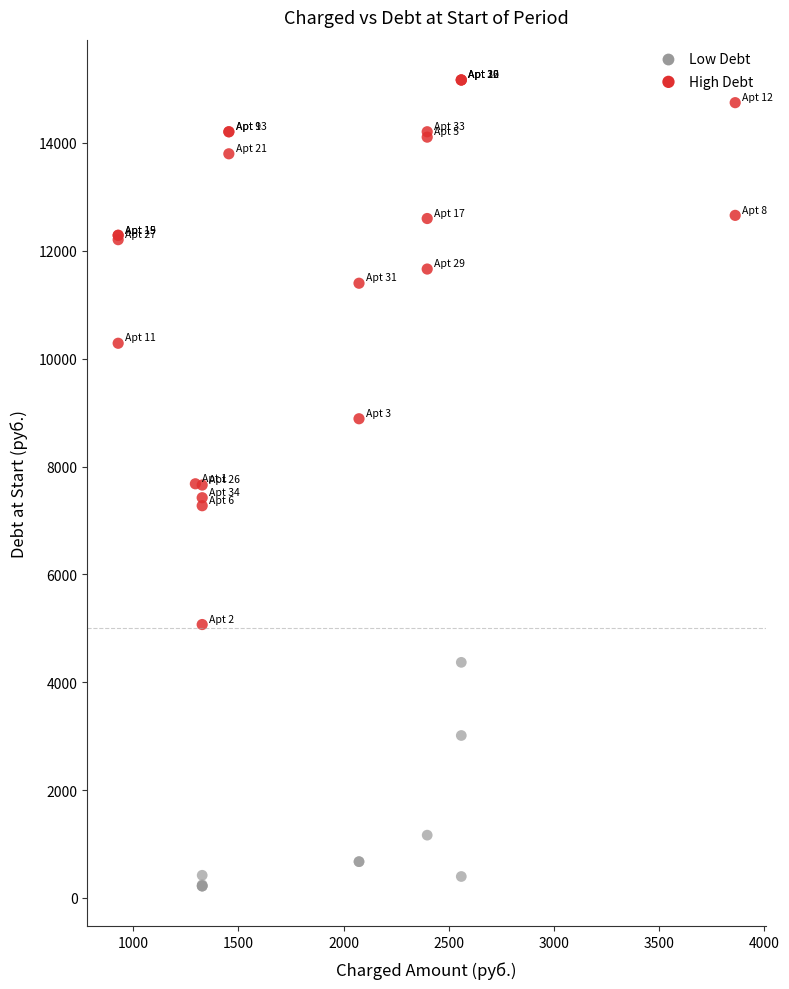

Which series reaches the maximum Y coordinate?

High Debt